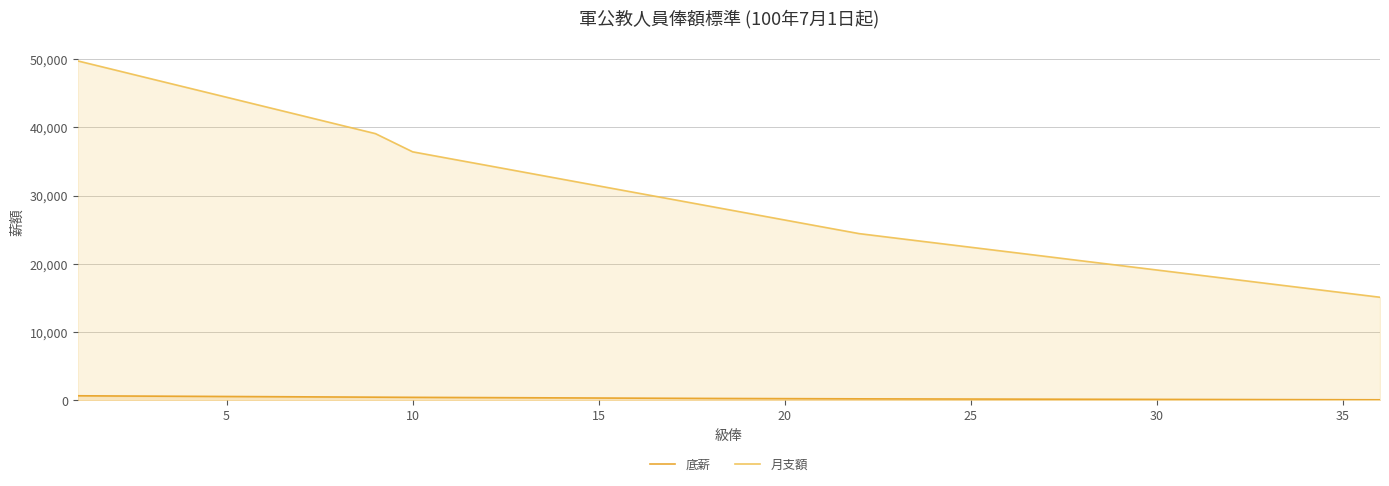

Which series has the largest total across all categories?

月支額